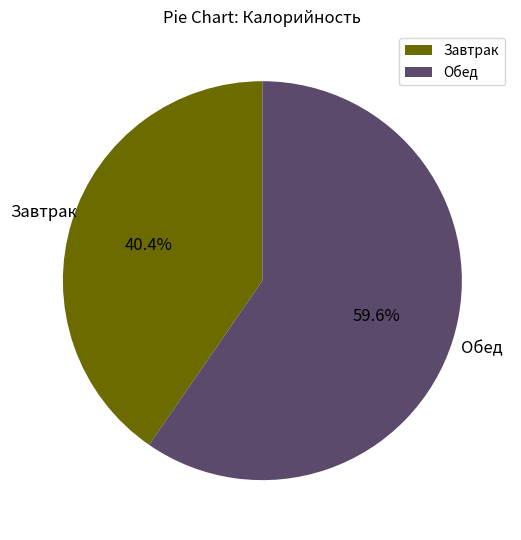

Does Завтрак represent more than half of the total?

No